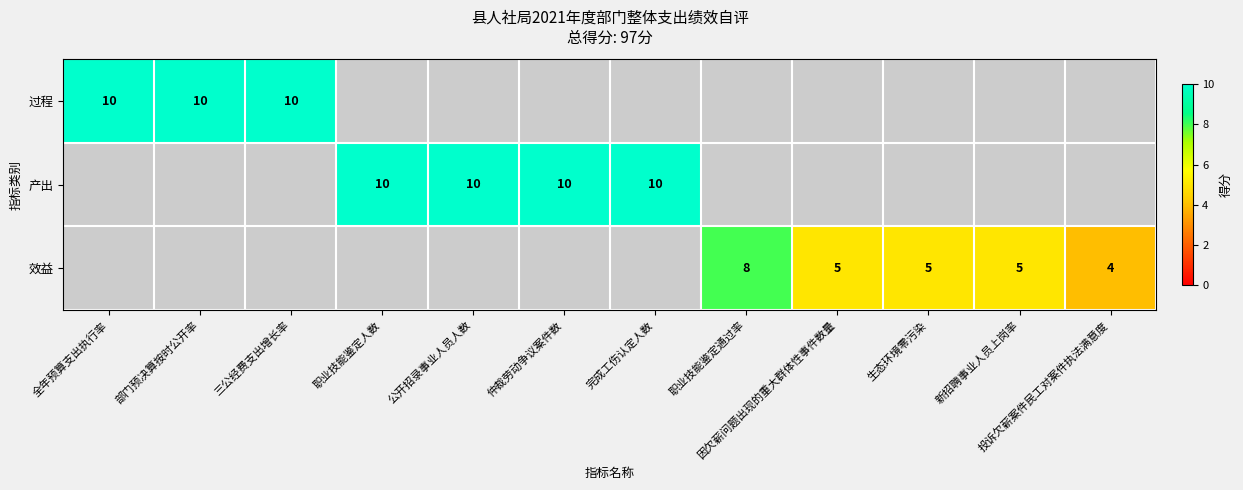

True or false: 产出 has a value of 10 at 公开招录事业人员人数.

True